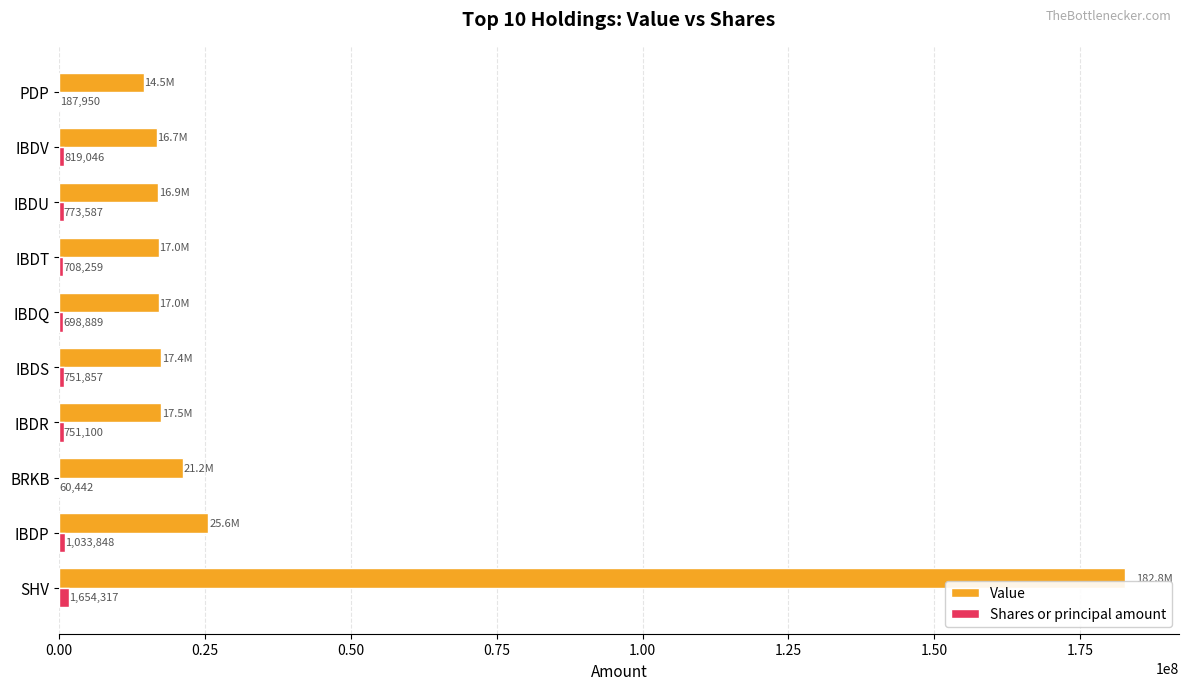

Which series has the largest total across all categories?

Value